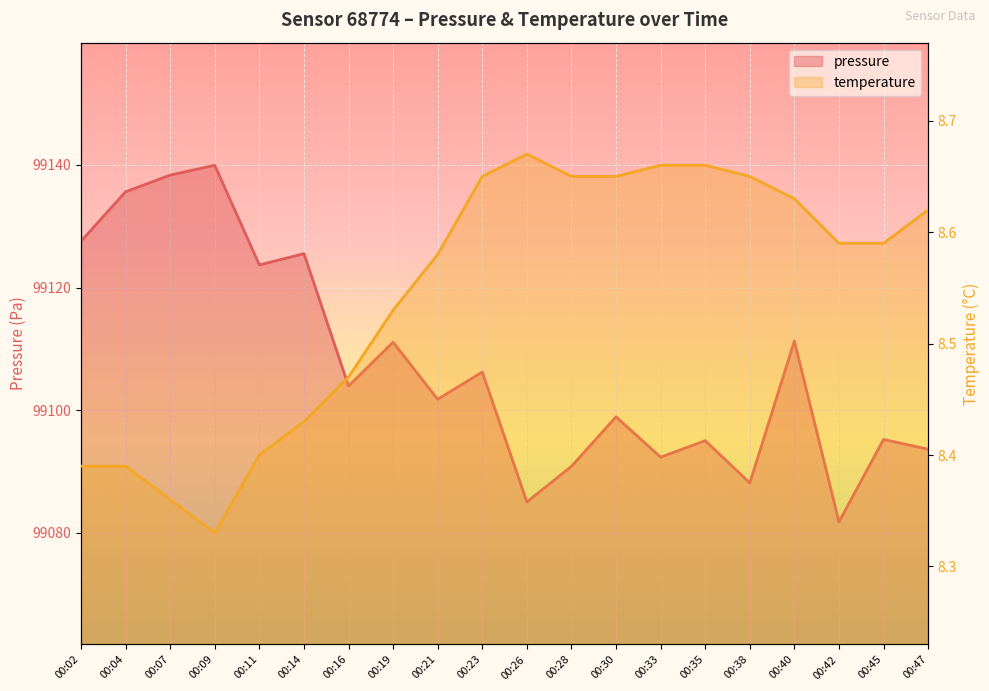

What is the maximum value shown in the chart?

99139.9